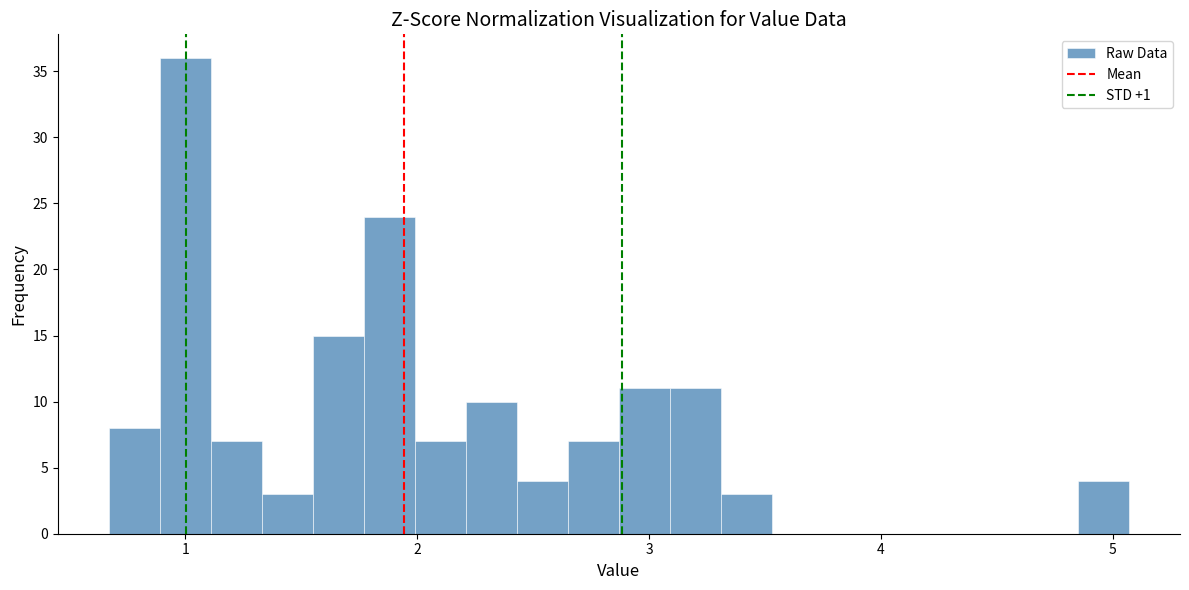

Read against the x-axis, roughly where is the centre of the tallest bar?

1.0